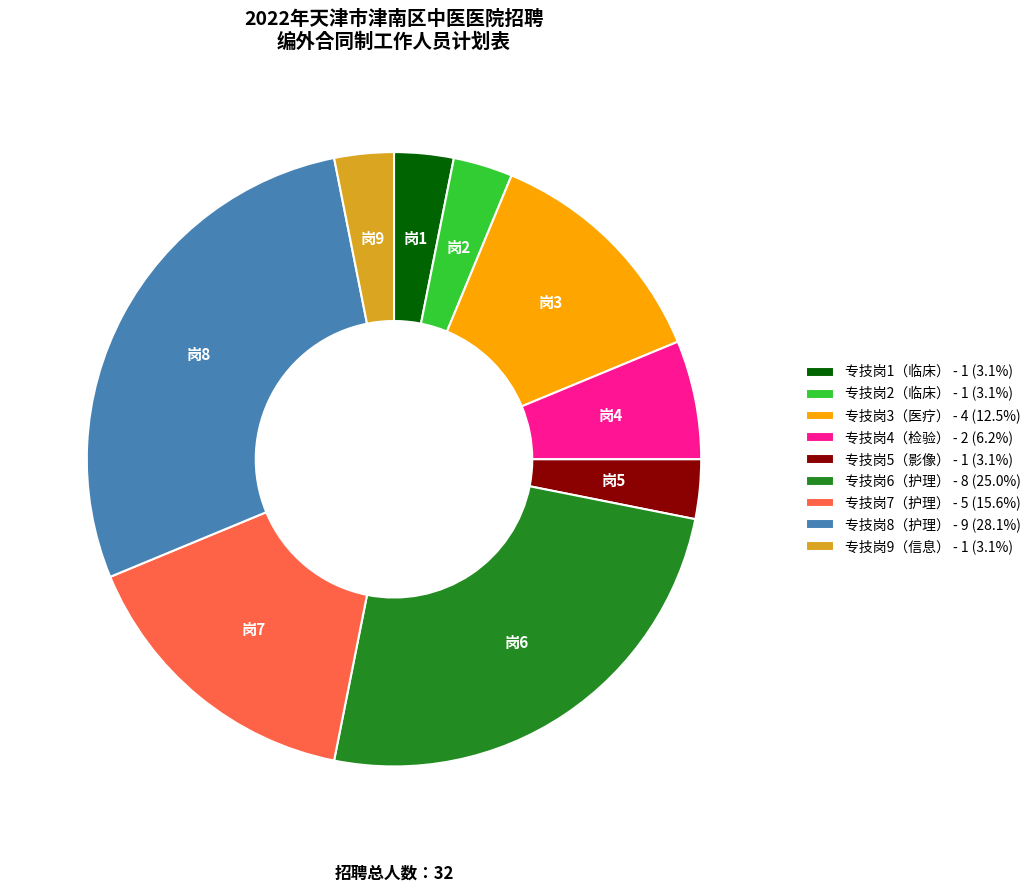

Is there a majority slice in this chart?

No